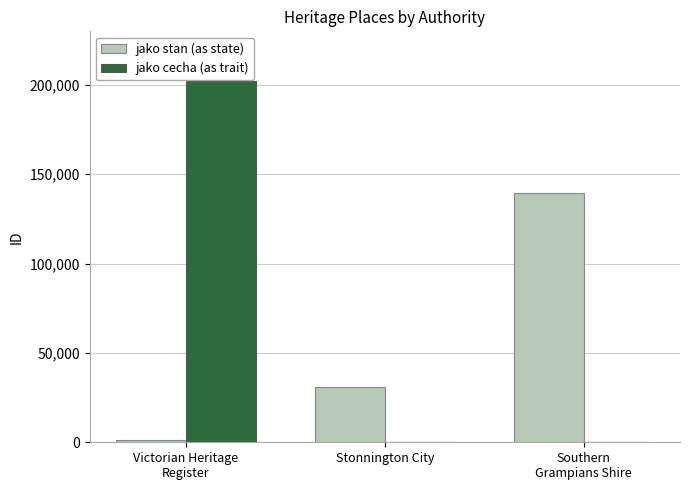

Is it true that jako cecha (as trait) equals 320752 at Victorian Heritage
Register?

False